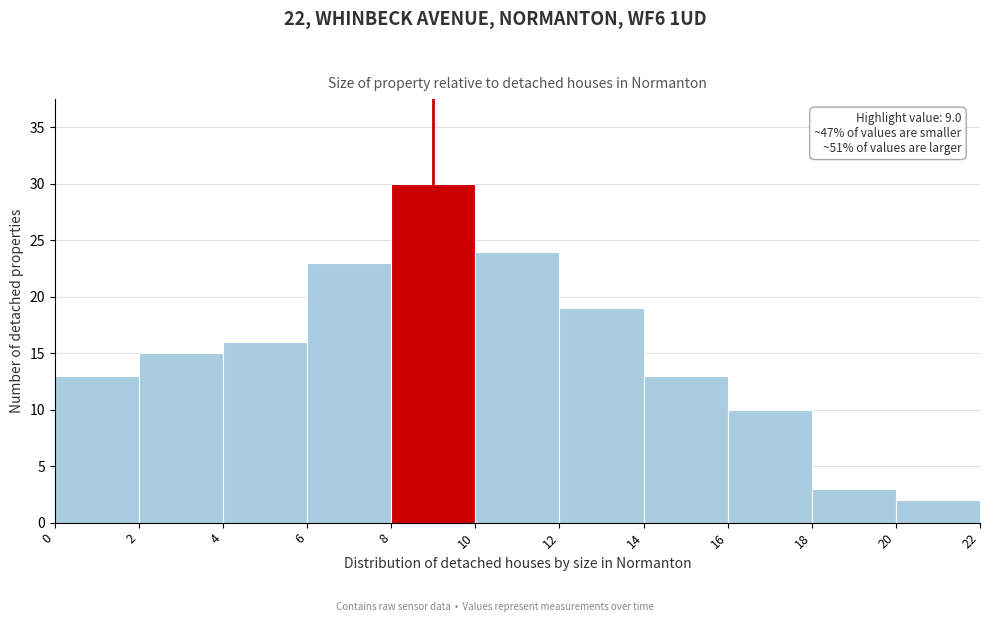

Which range on the x-axis has the tallest bar?

8 to 10